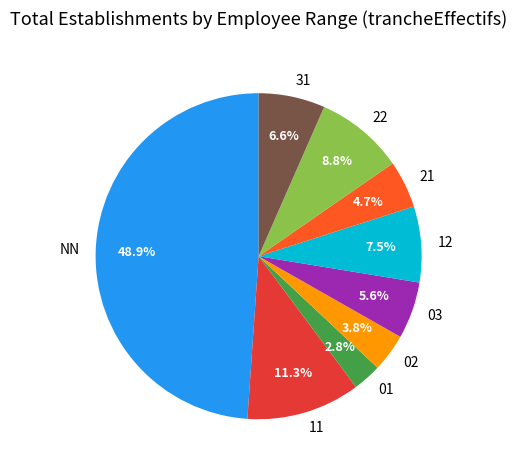

Approximately how many times larger is the value at NN compared to 11?

4.3